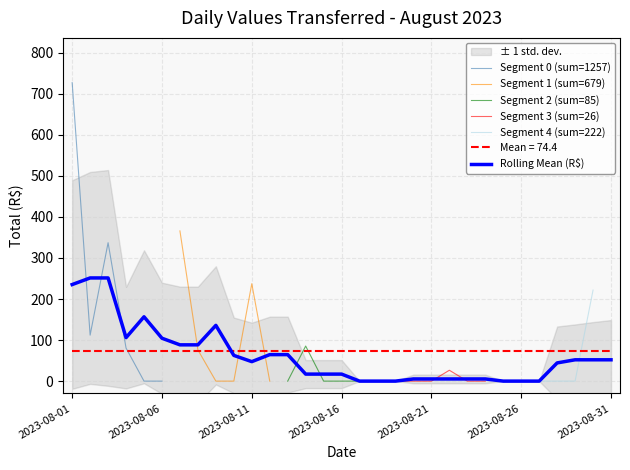

What is the highest value of the Mean = 74.4 series?

74.4